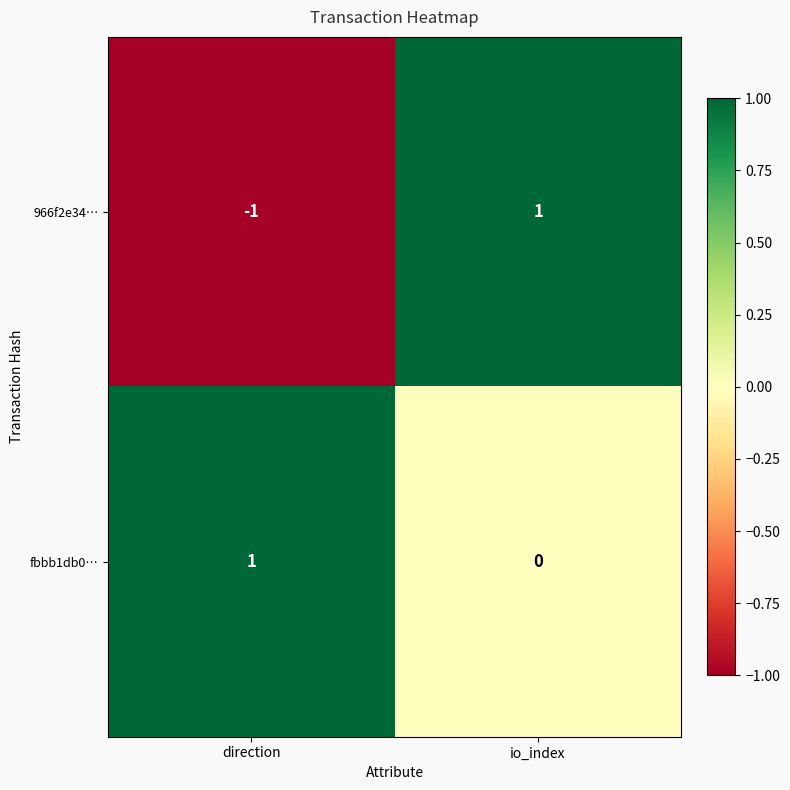

At how many categories does at least one series exceed 0?

2